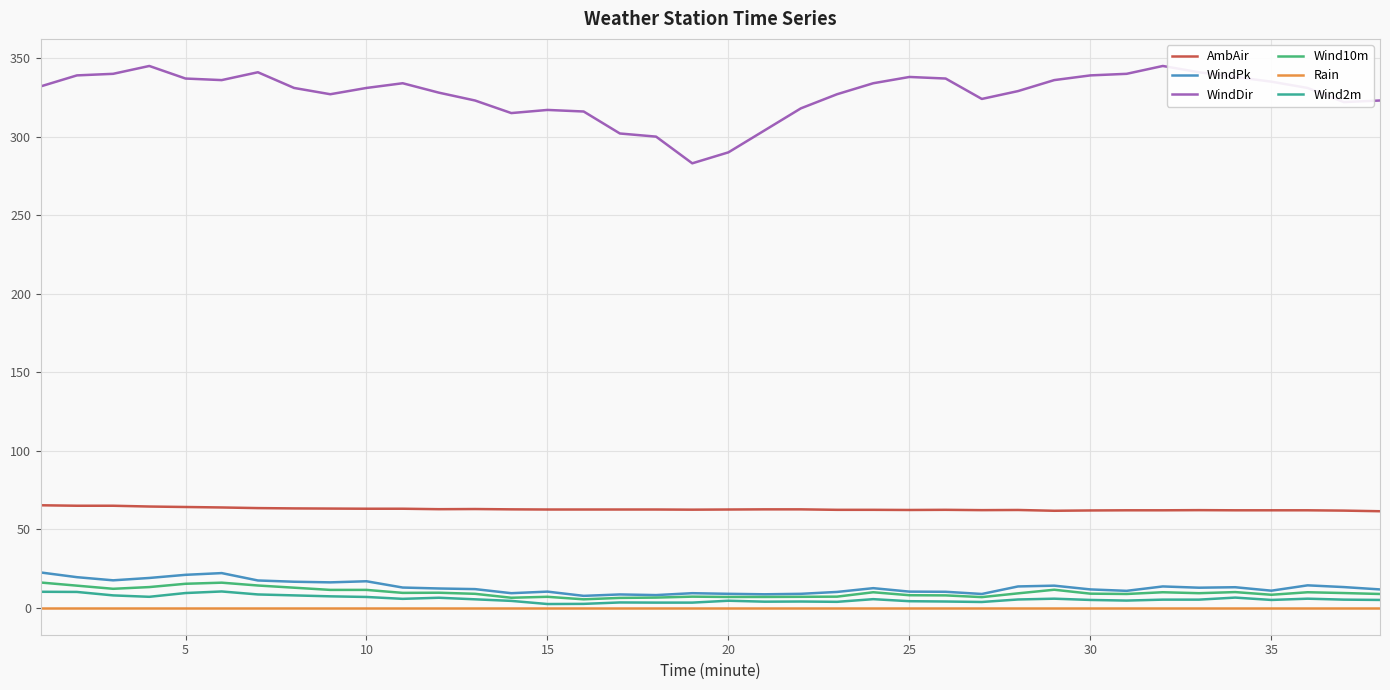

Which series has the largest total across all categories?

WindDir